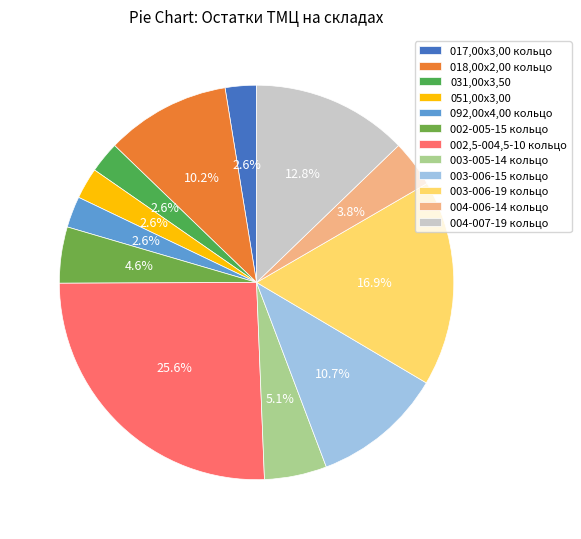

The 003-005-14 кольцо slice represents 5% of the pie. True or false?

True